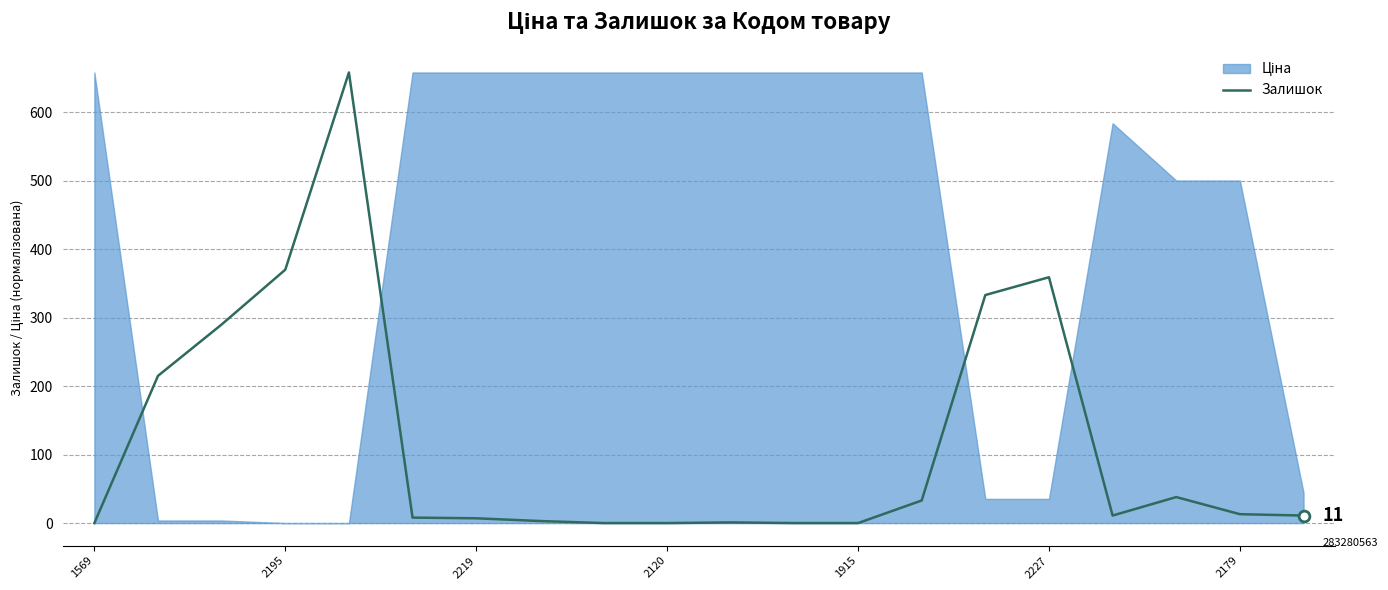

The value of Залишок at 1569 is 0. True or false?

True